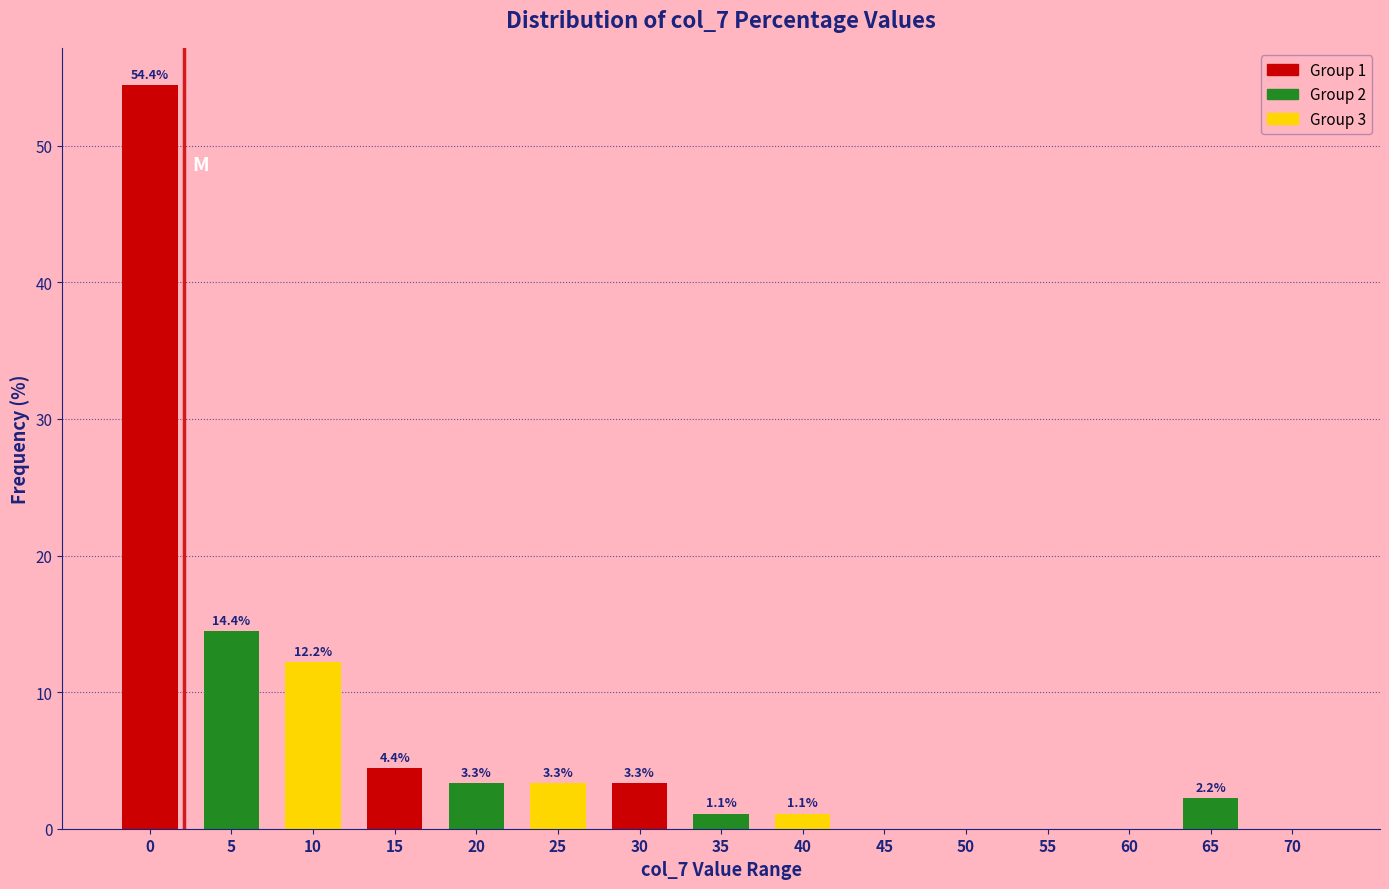

Reading left to right, list all the values displayed in this chart.

0=54.4	5=14.4	10=12.2	15=4.4	20=3.3	25=3.3	30=3.3	35=1.1	40=1.1	45=0.0	50=0.0	55=0.0	60=0.0	65=2.2	70=0.0